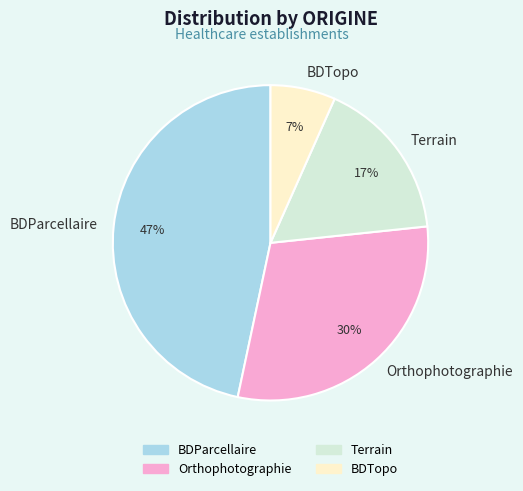

Does any single category account for the majority?

No